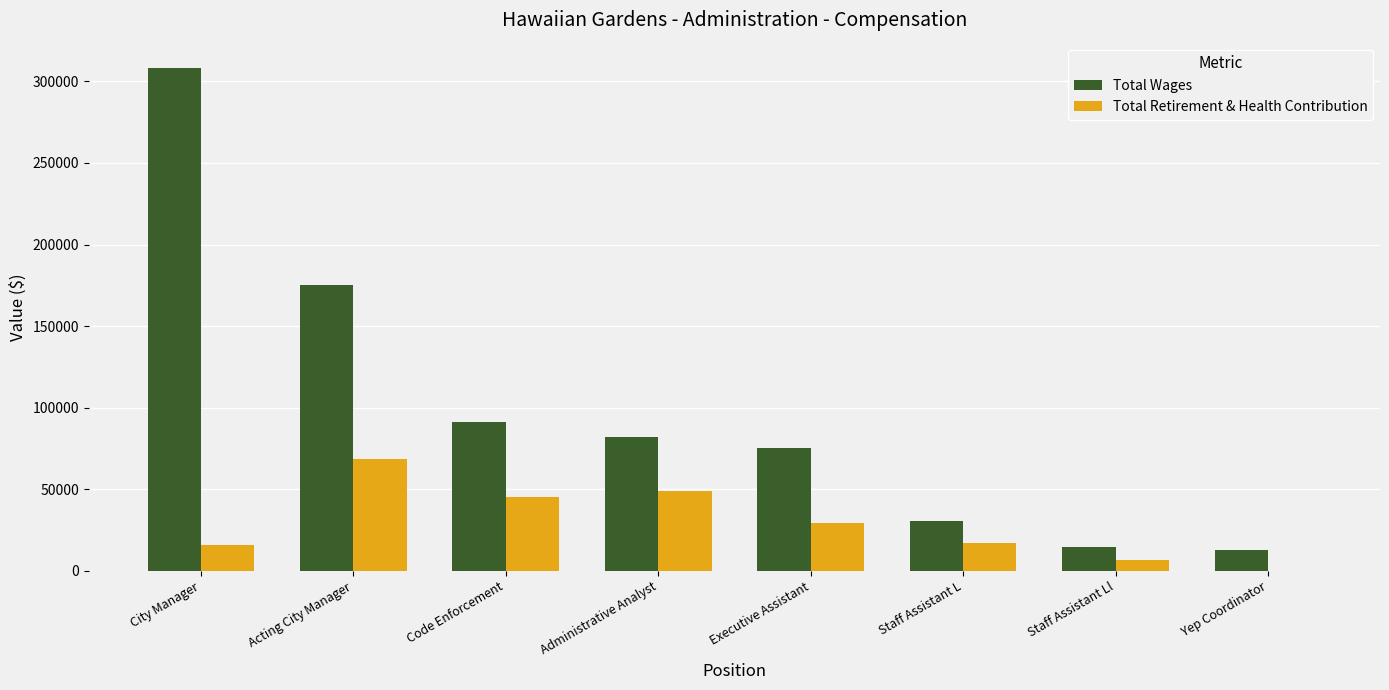

At which label is Total Wages closest to 160531?

Acting City Manager